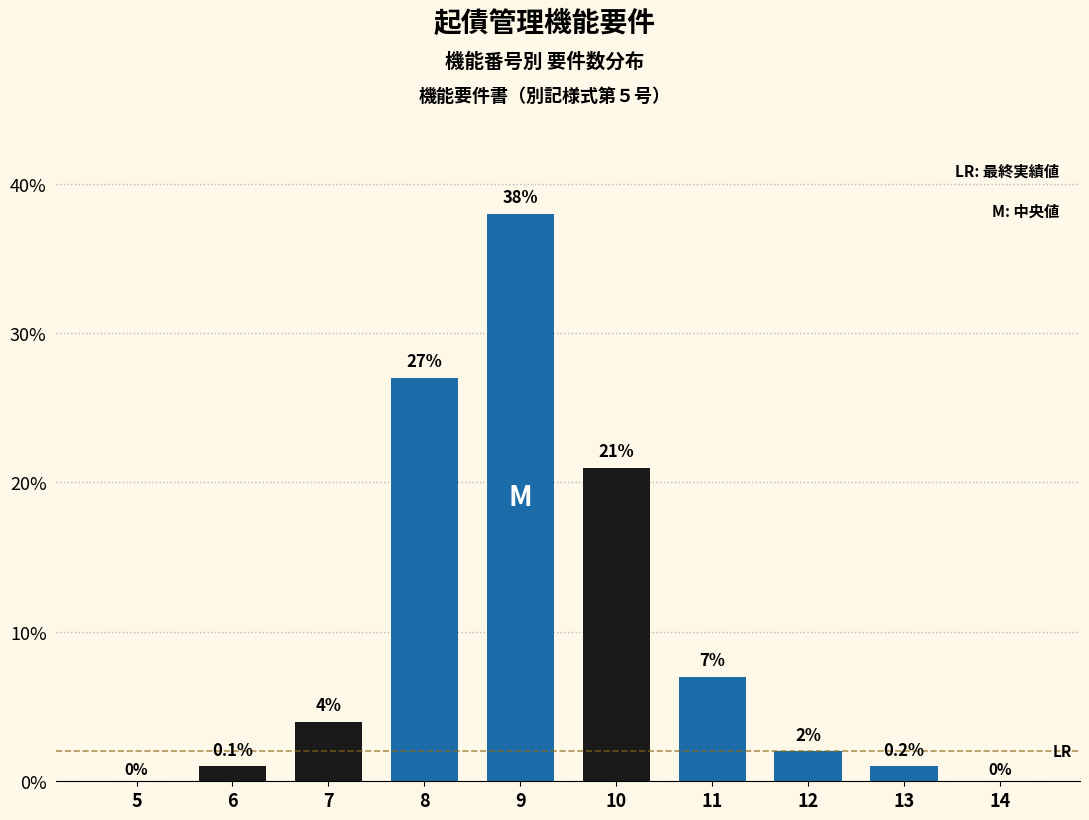

Reading left to right, list all the values displayed in this chart.

5=0	6=1	7=4	8=27	9=38	10=21	11=7	12=2	13=1	14=0